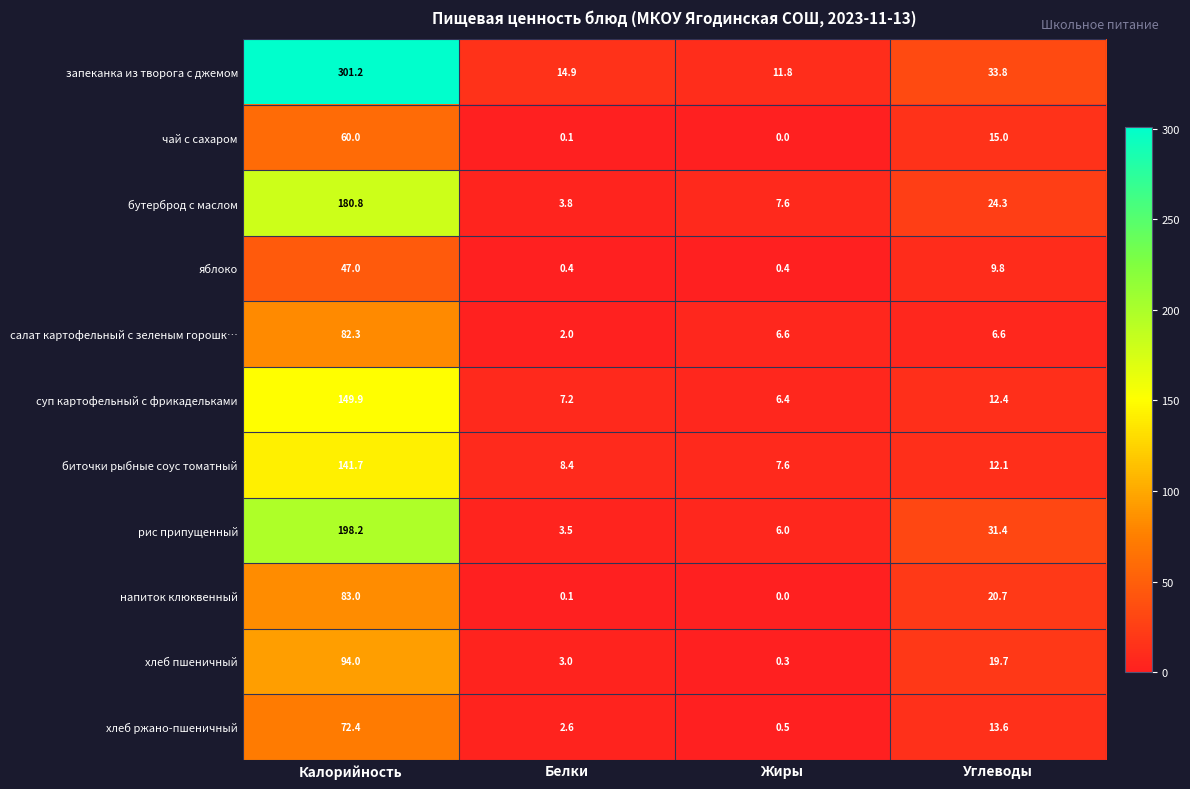

Which series has the widest spread of values?

запеканка из творога с джемом